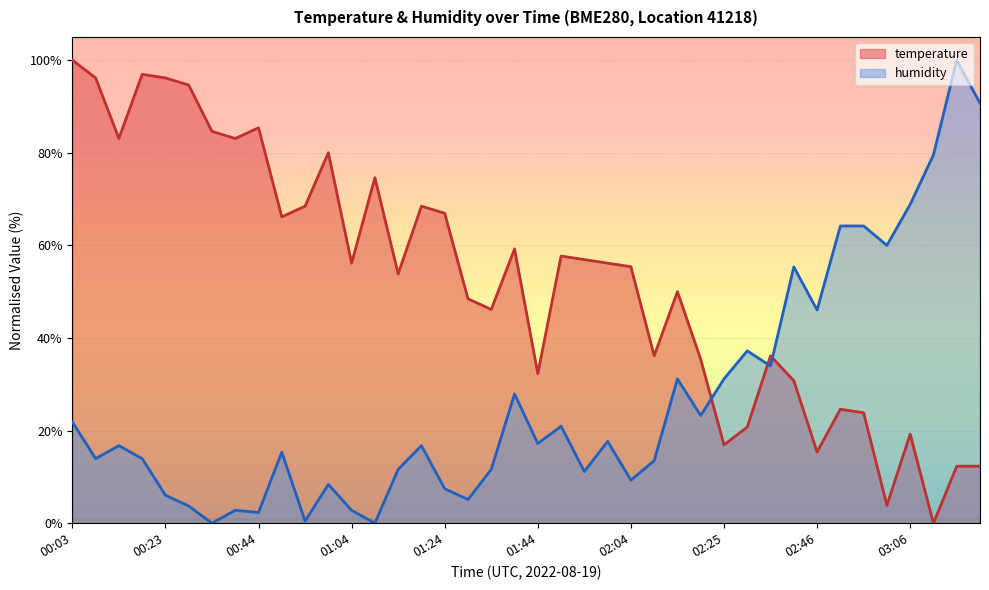

Is it true that humidity equals 2.8 at 01:04?

True